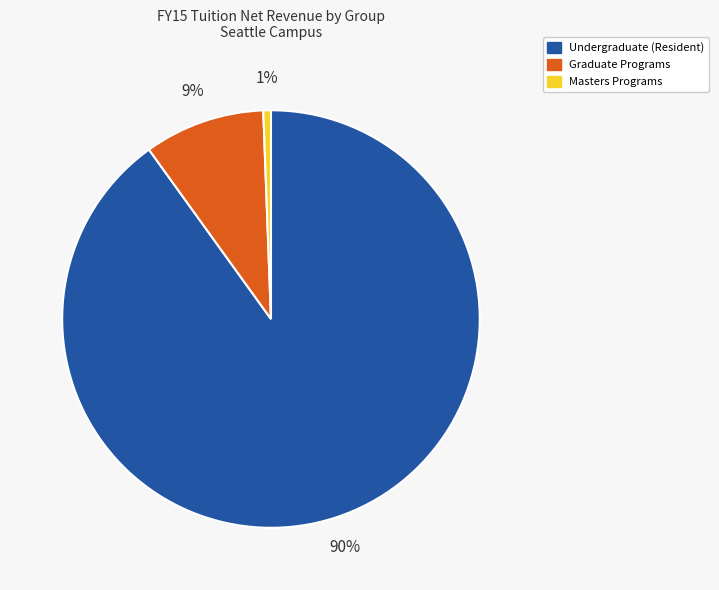

Is the sum of Graduate Programs and Masters Programs greater than half?

No